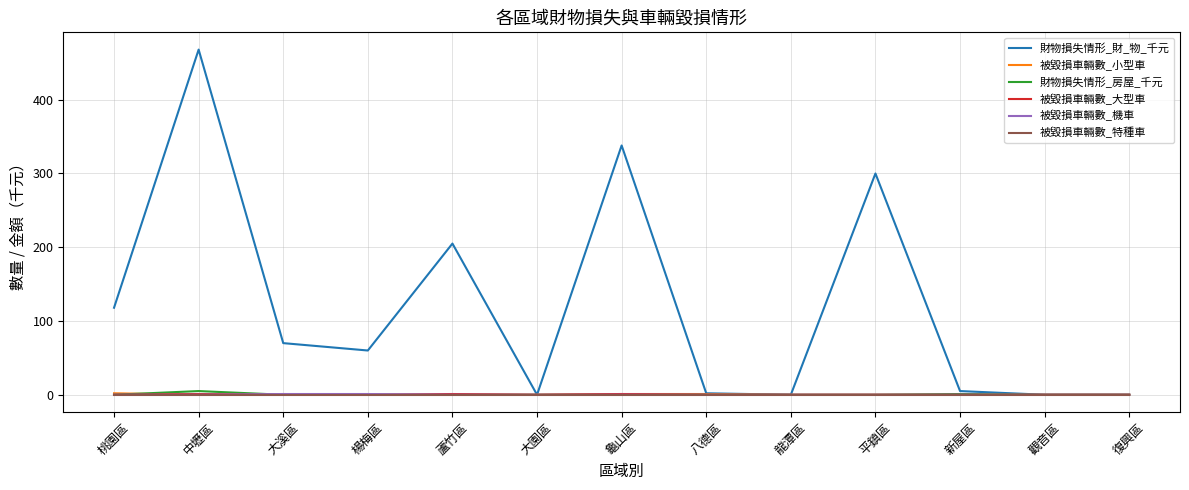

What is the greatest value displayed?

468